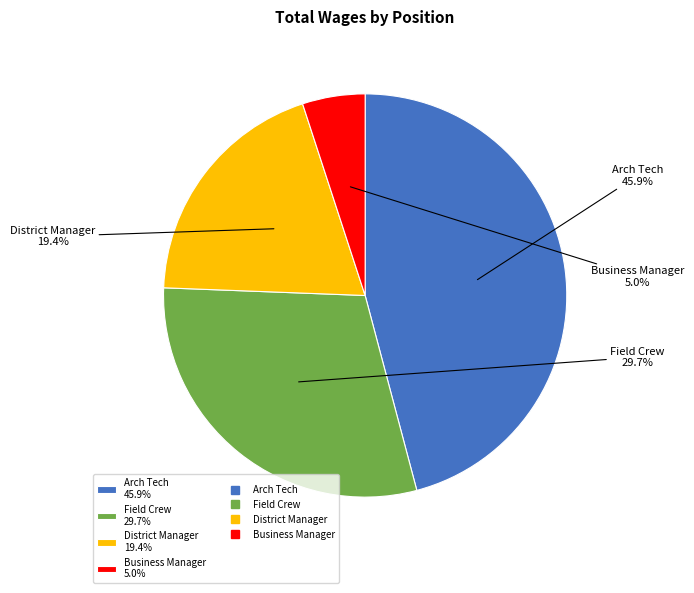

To the nearest percent, what percentage of the pie is Field Crew?

30%